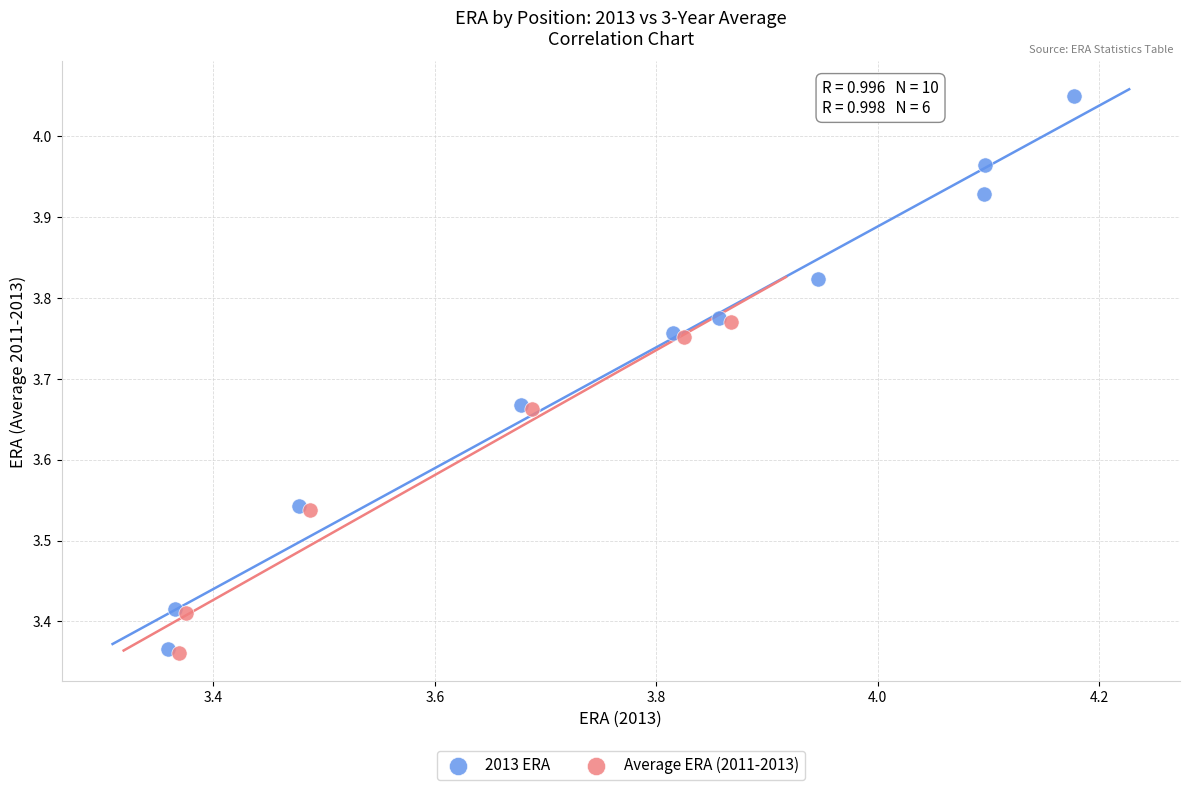

Which series has the widest spread of Y values?

2013 ERA